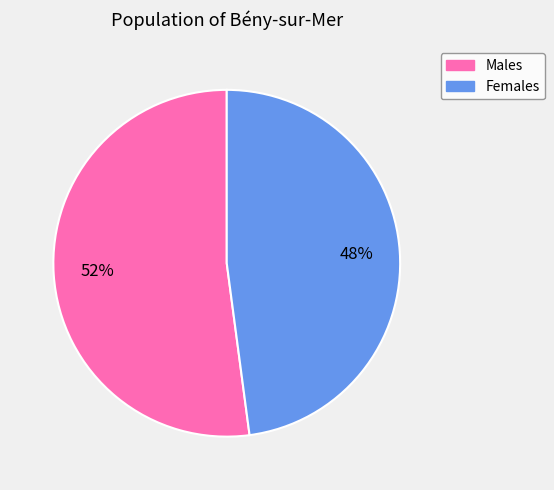

How many segments does this pie chart have?

2